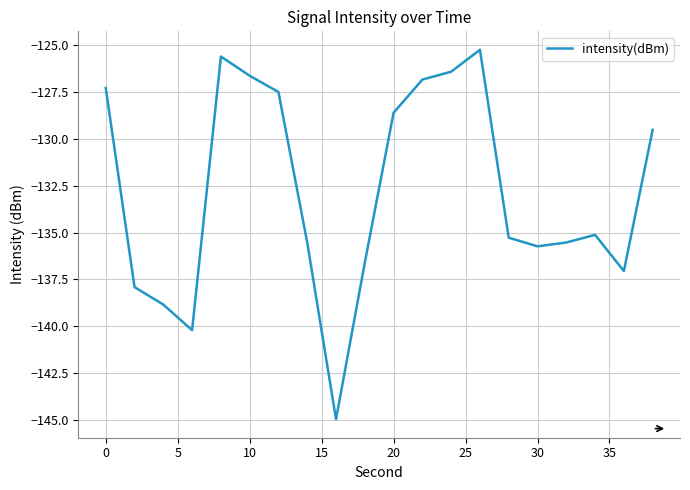

What is the difference between the maximum and minimum values?

19.7